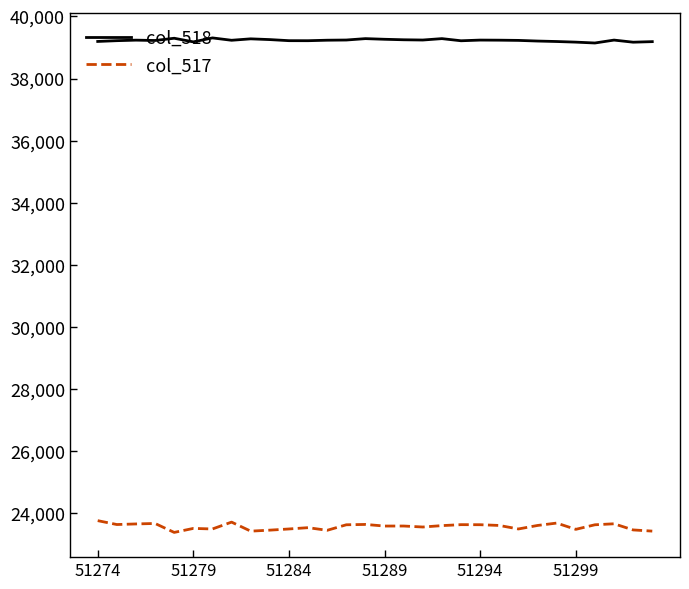

List the series in order of their peak value, lowest first.

col_517, col_518